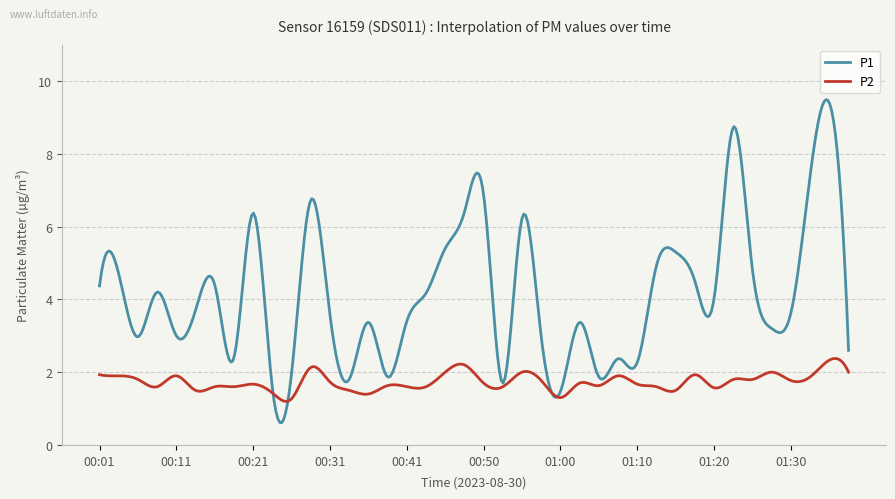

Which series has the largest total across all categories?

P1